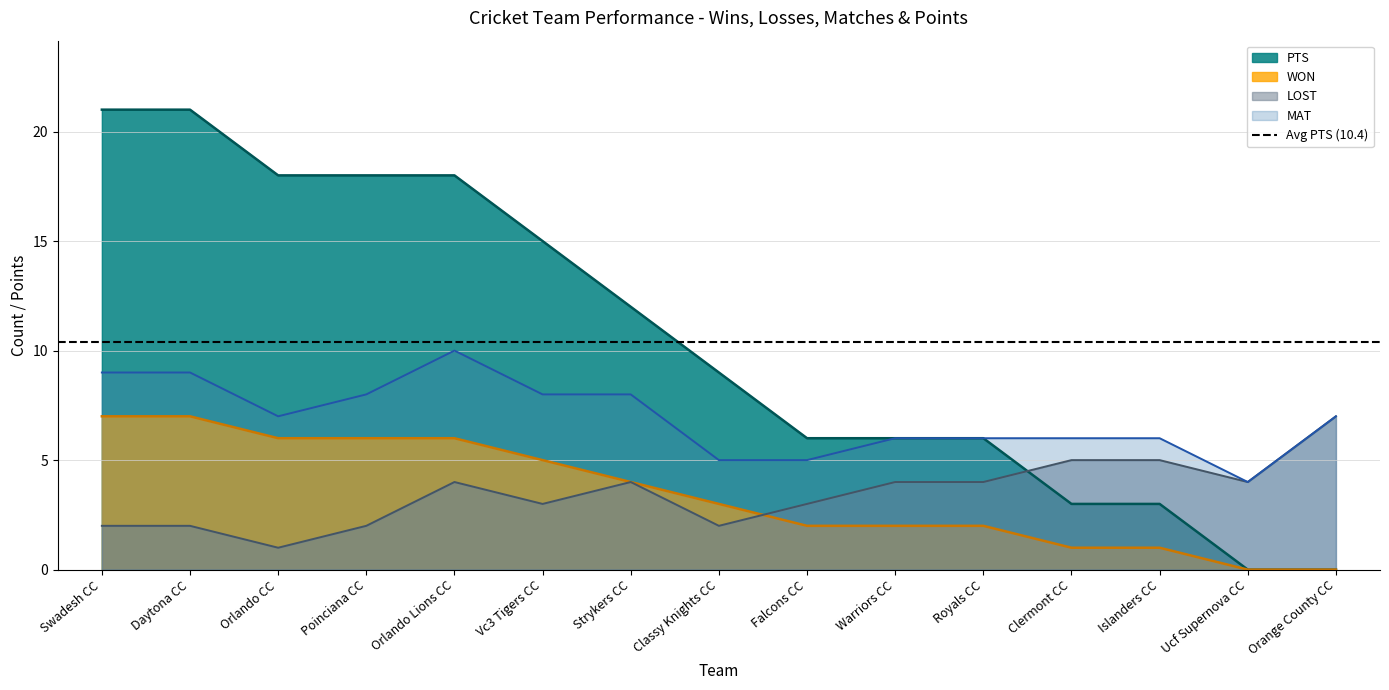

Where is LOST nearest to the value 4?

Orlando Lions CC